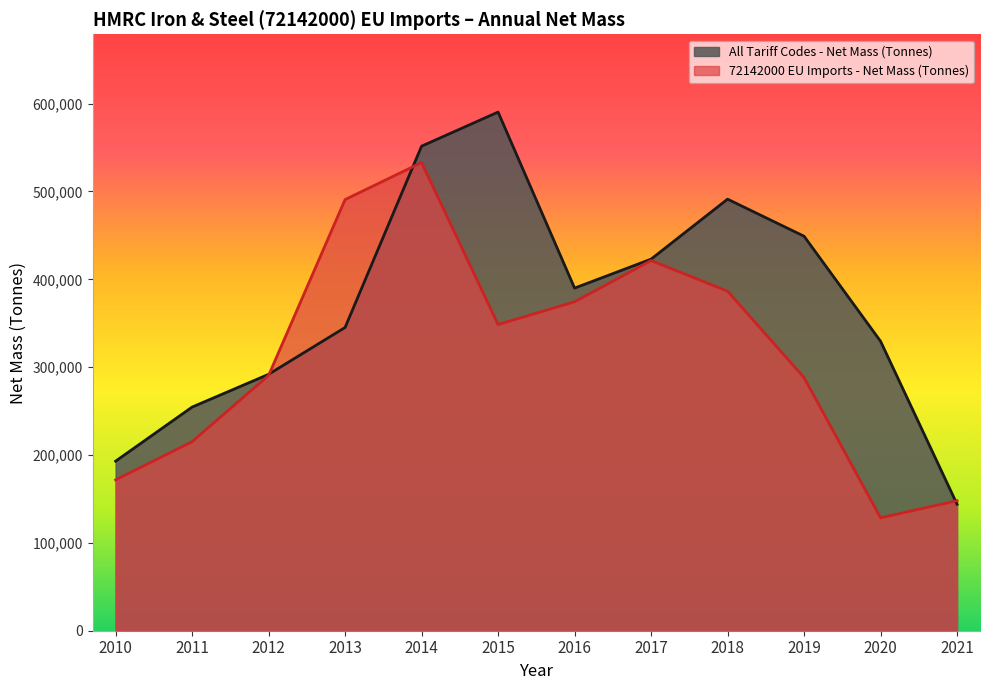

What value does the All Tariff Codes - Net Mass (Tonnes) series have at 2012?

291866.5